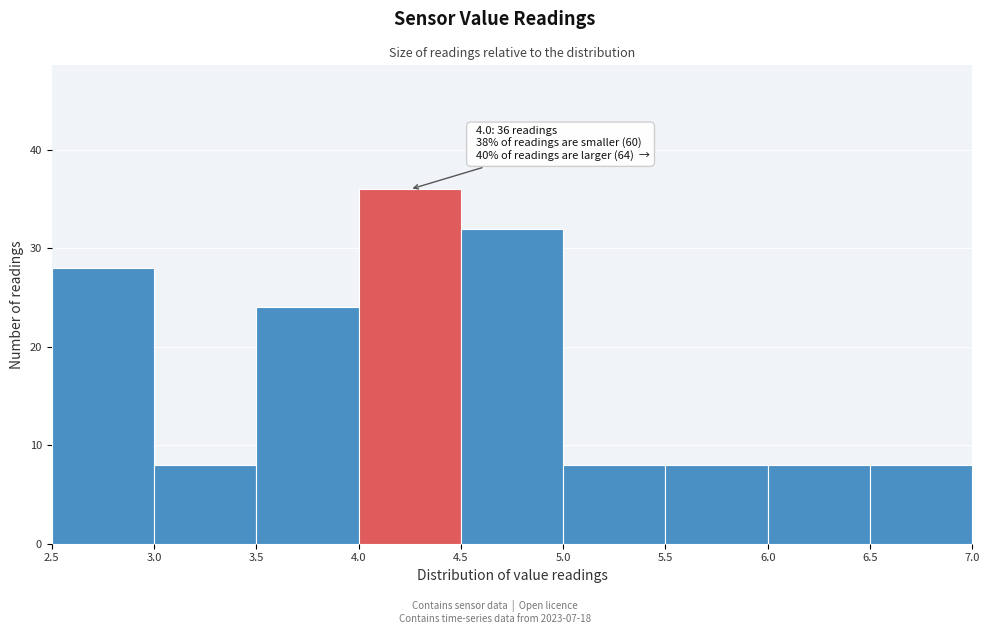

Which range on the x-axis has the tallest bar?

4.0 to 4.5